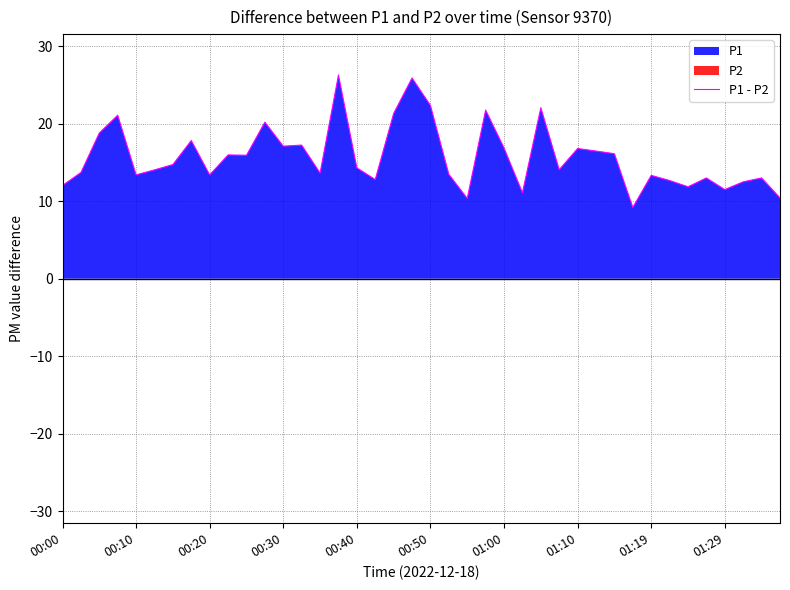

The chart shows a value of 21.4 at 00:50. True or false?

False